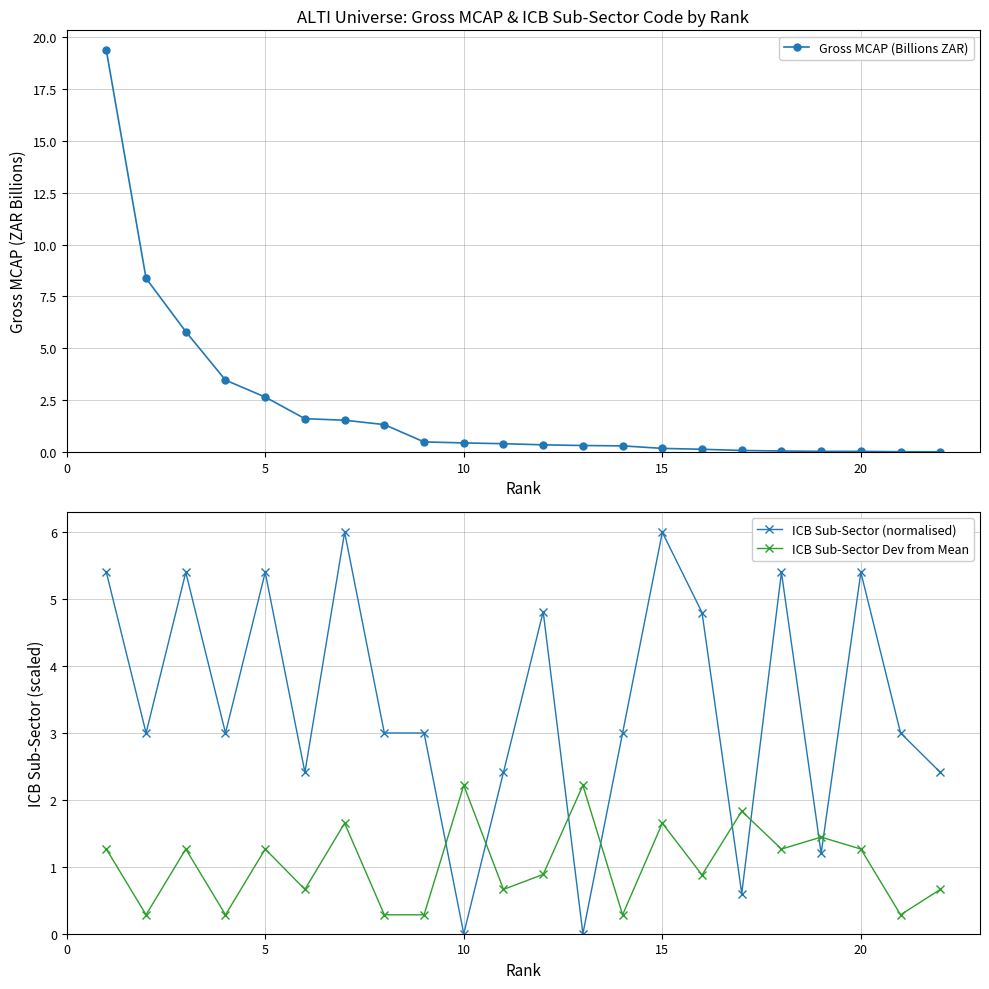

What is the highest value of the Gross MCAP (Billions ZAR) series?

19.4